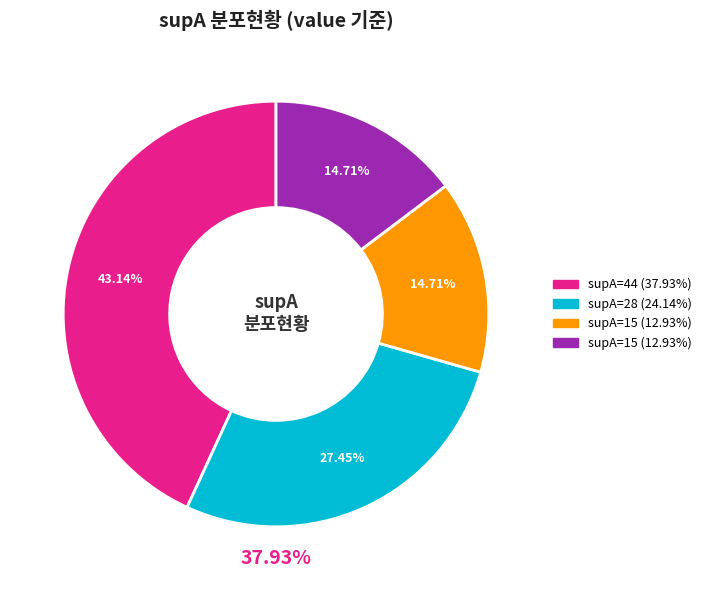

Is it true that 44 is 43% of the pie?

True